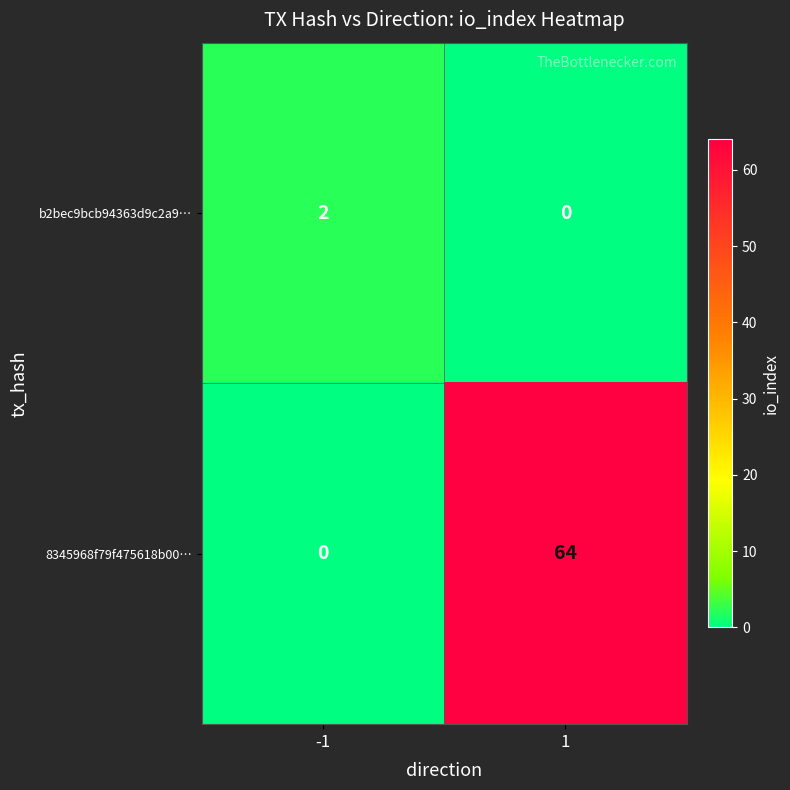

What is the sum of the 8345968f79f475618b00… values at -1 and 1?

64